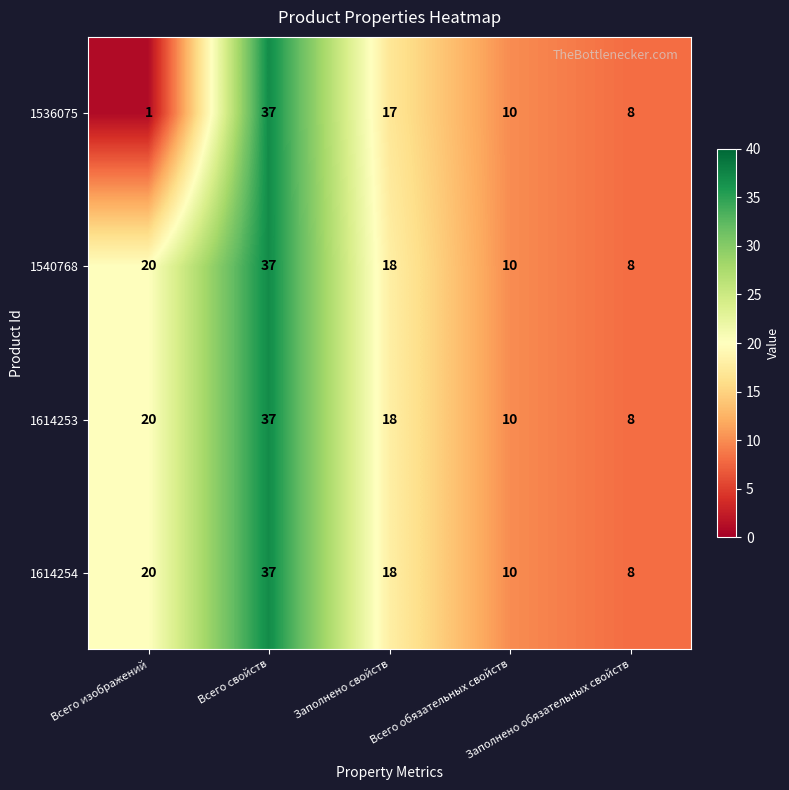

Count the number of categories in the chart.

5